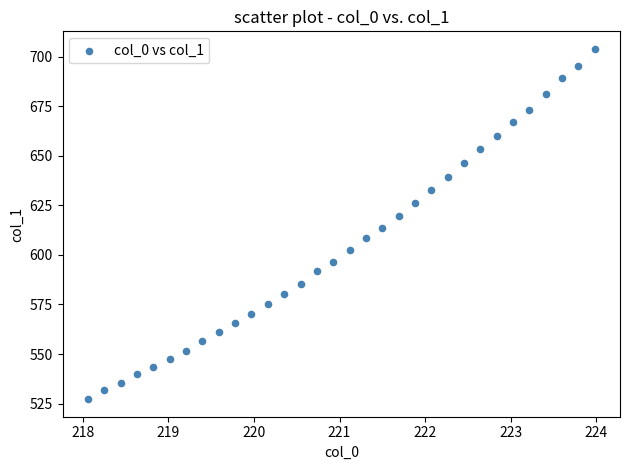

What is the range of Y values (max minus min)?

176.8